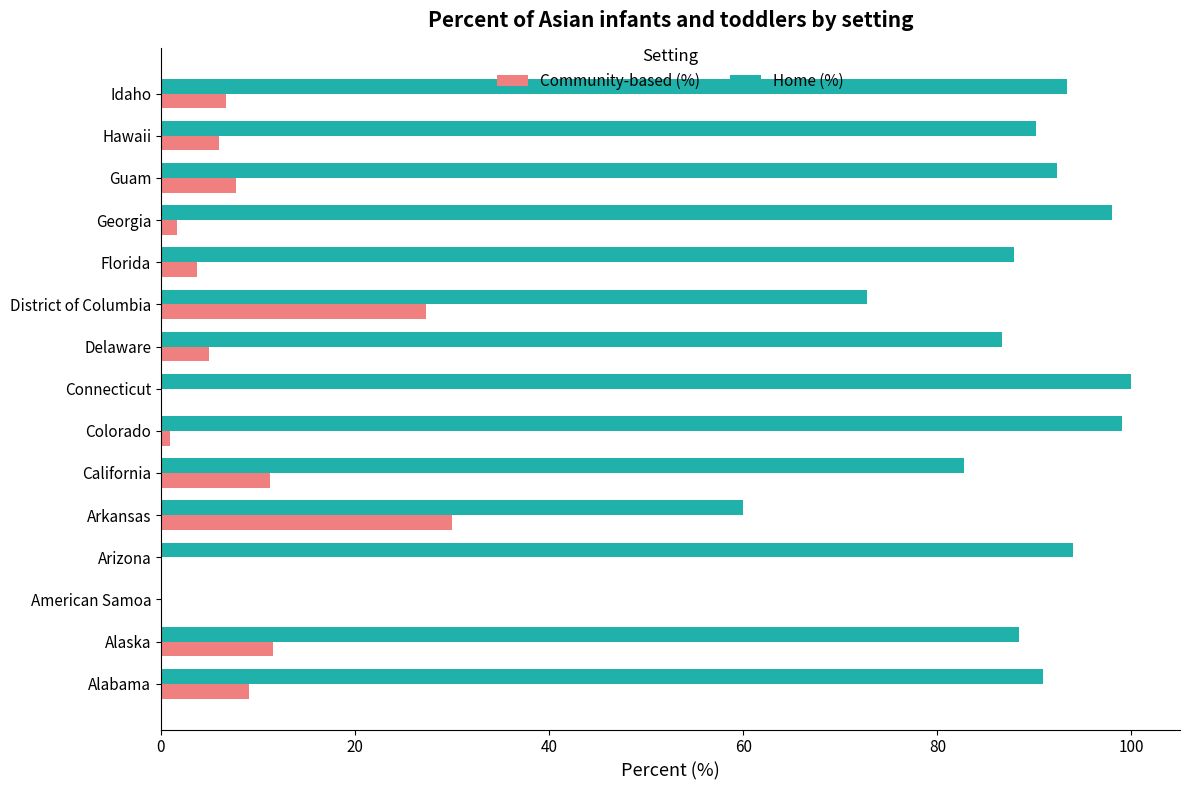

Which series has the largest total across all categories?

Home (%)